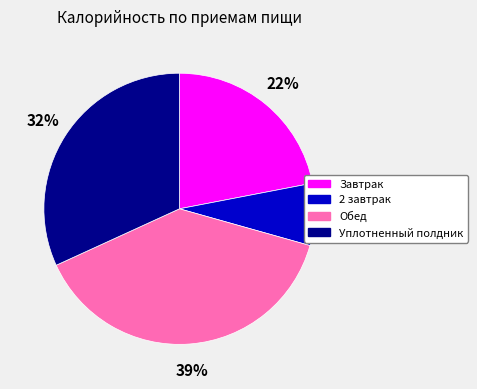

Which slice is the smallest?

2 завтрак